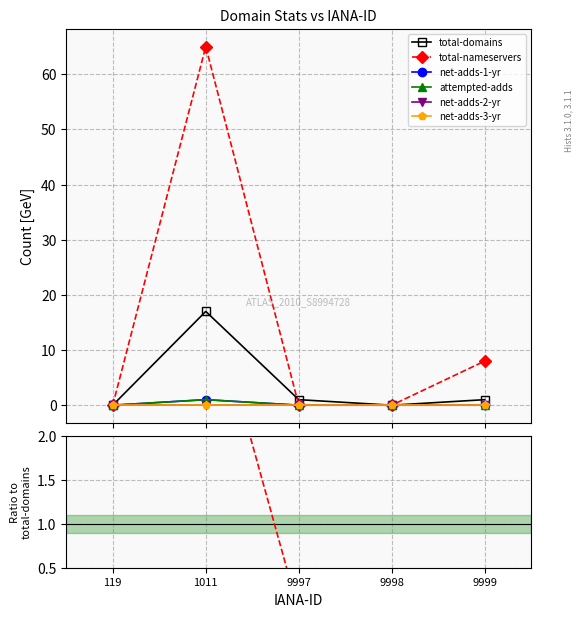

How many positive values does the attempted-adds series have?

1